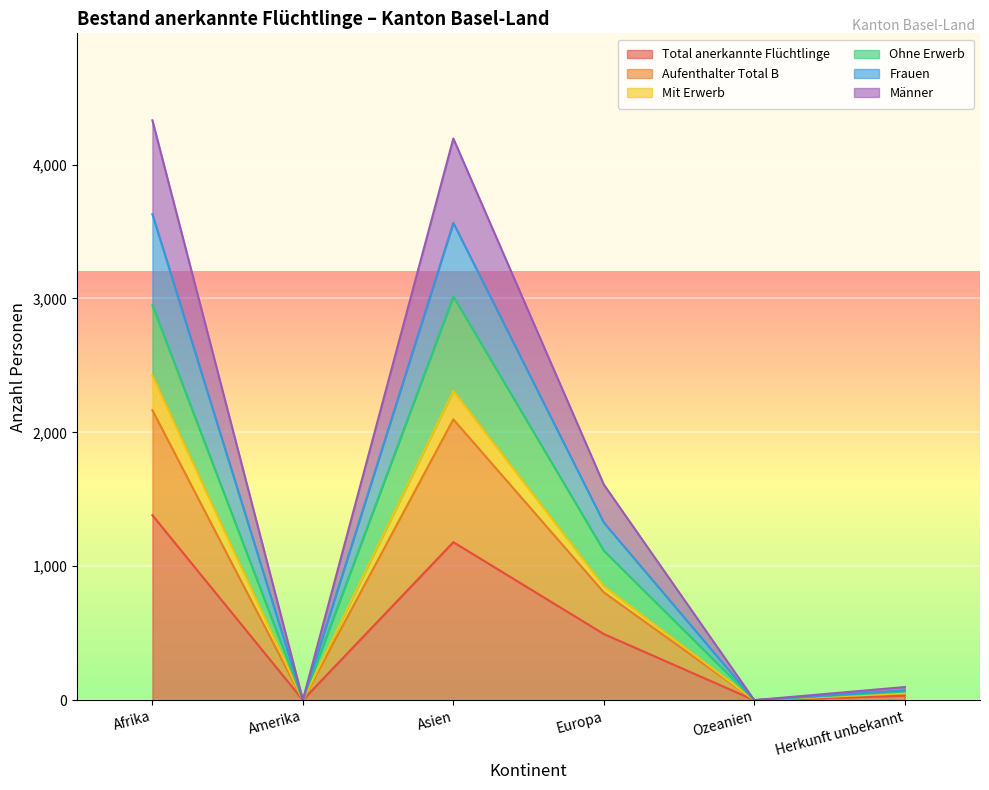

True or false: Total anerkannte Flüchtlinge and Aufenthalter Total B cross at least once.

False